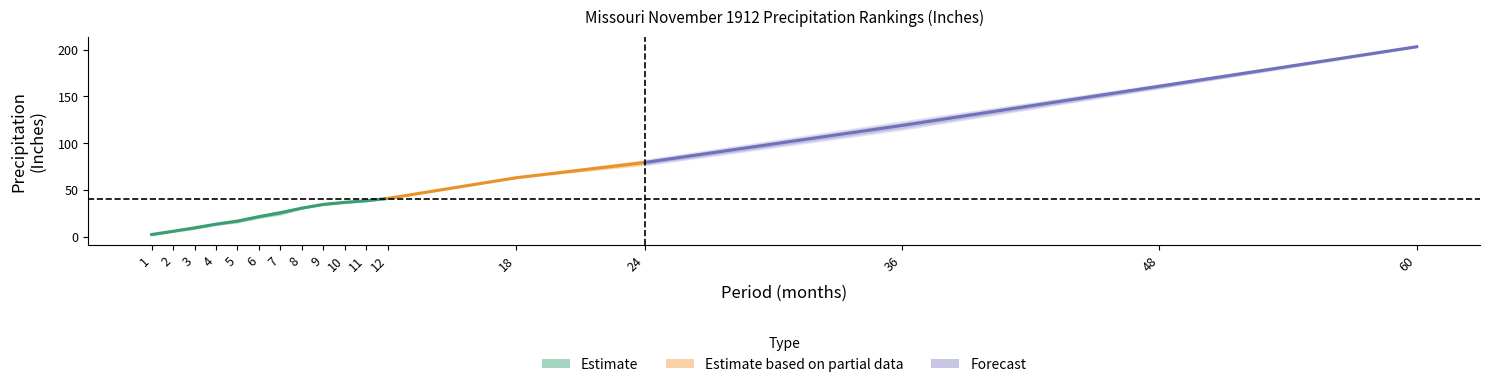

The Mean series shows 13.9 at 4. True or false?

True